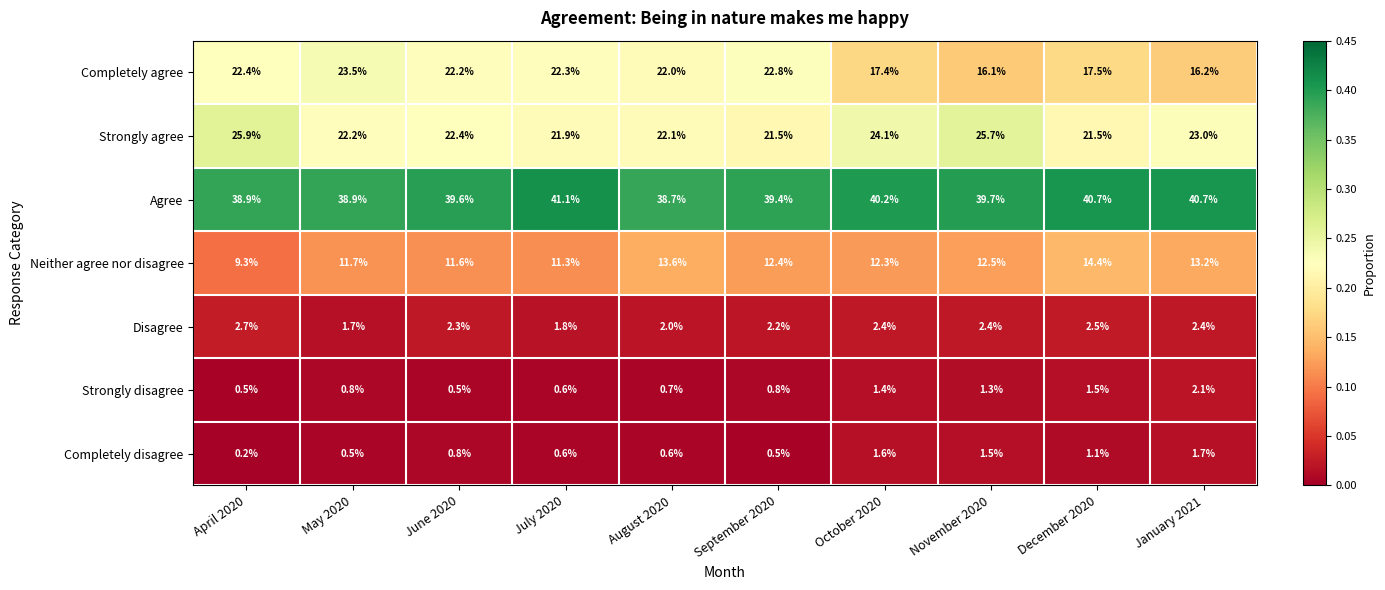

The Completely disagree series shows 0.5 at June 2020. True or false?

False